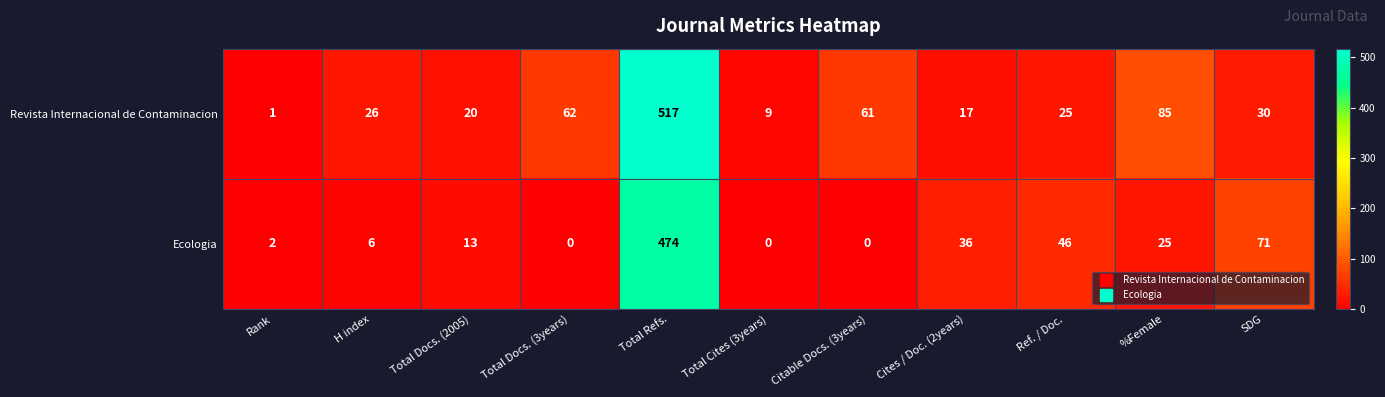

What is the maximum value shown in the chart?

517